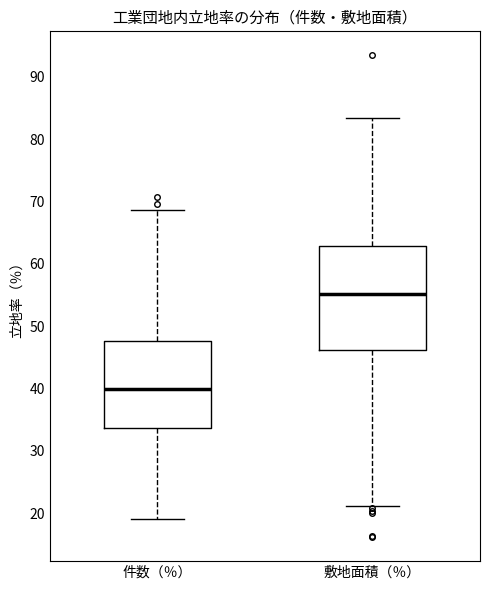

Reading left to right, read every box against the y-axis: the position of its median line, the range the box covers, and the ends of its whiskers. The values are not printed on the chart, so give them approximately, as read against the axis.

件数（％）: median 40, box 34 to 48, whiskers 19 to 69
敷地面積（％）: median 55, box 46 to 63, whiskers 21 to 83